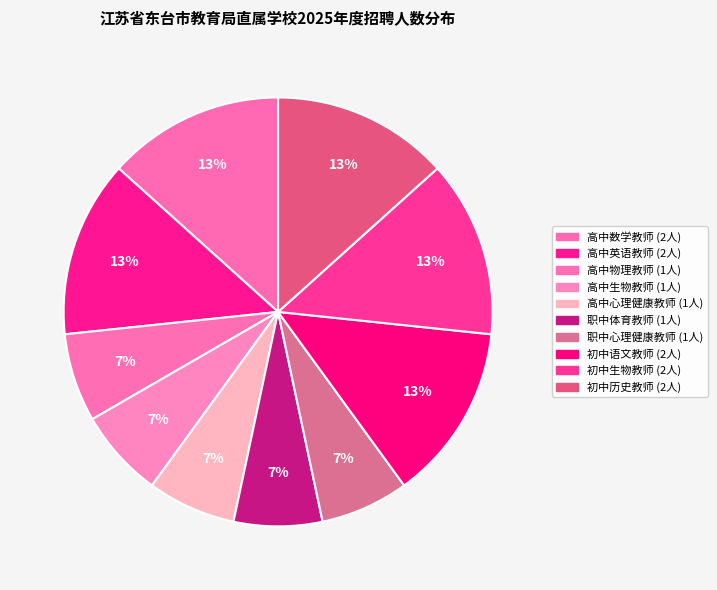

What is the ratio of the value at 初中历史教师 to the value at 职中体育教师?

2.0